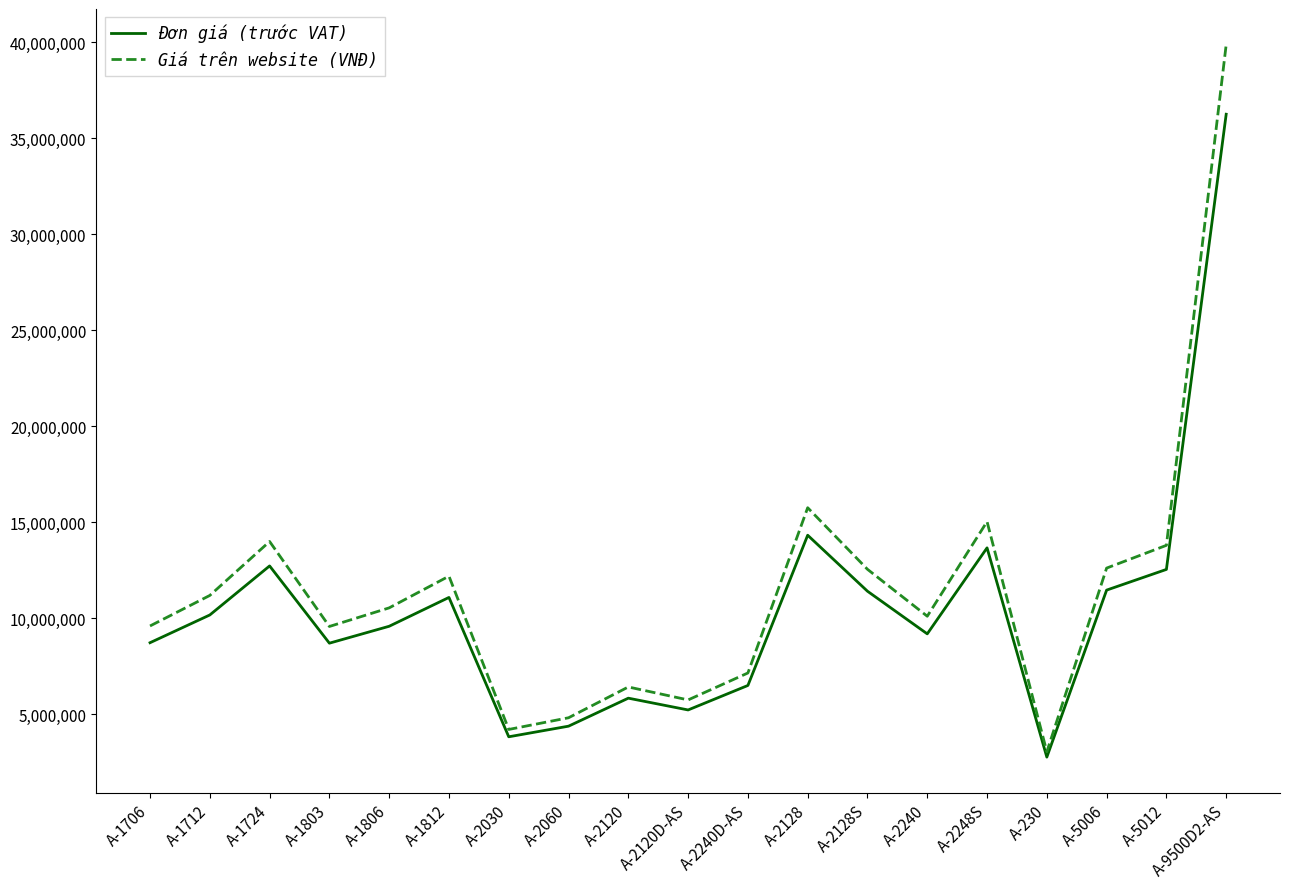

Where is Đơn giá (trước VAT) nearest to the value 19511250?

A-2128